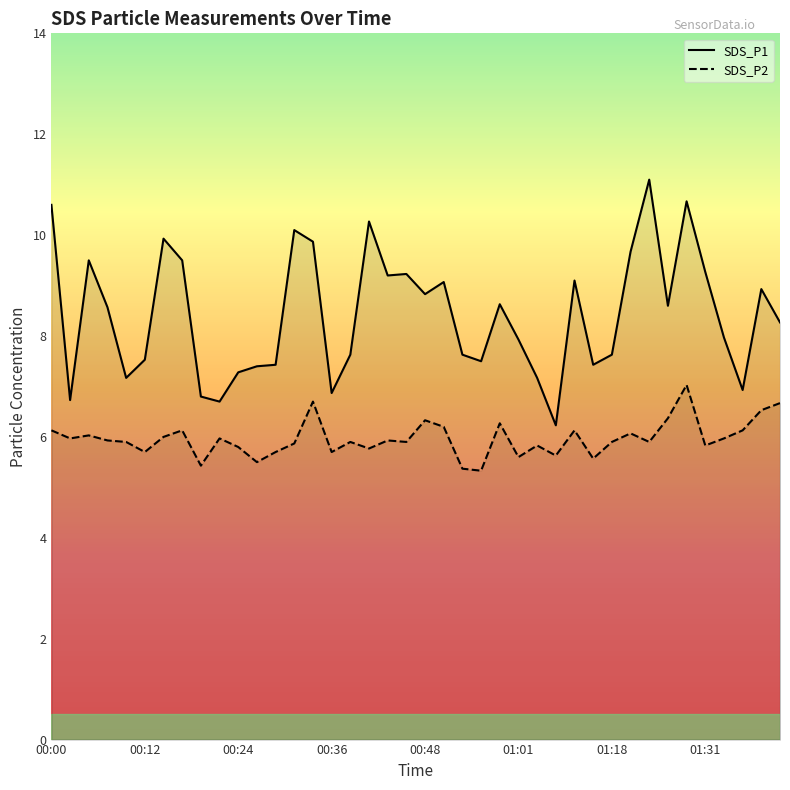

At which label does SDS_P1 first exceed 8?

00:00